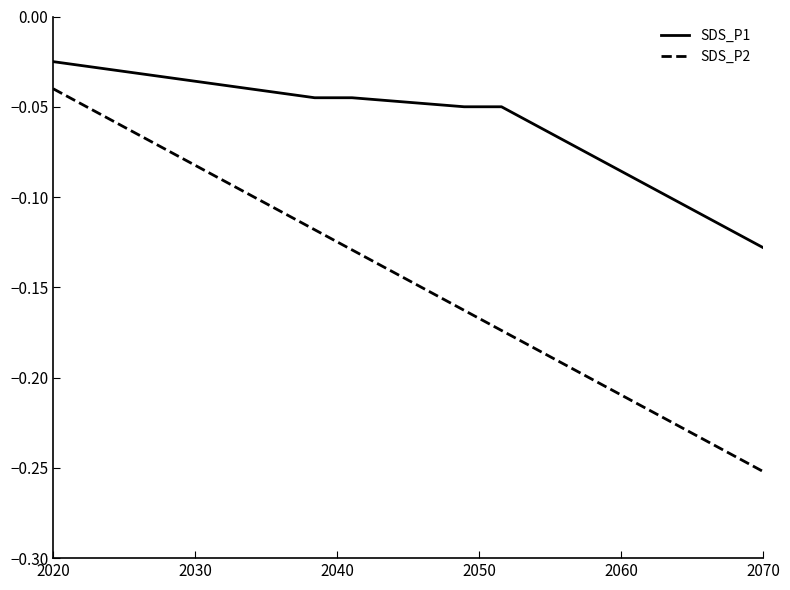

Rank the series by their maximum value, from lowest to highest.

SDS_P2, SDS_P1